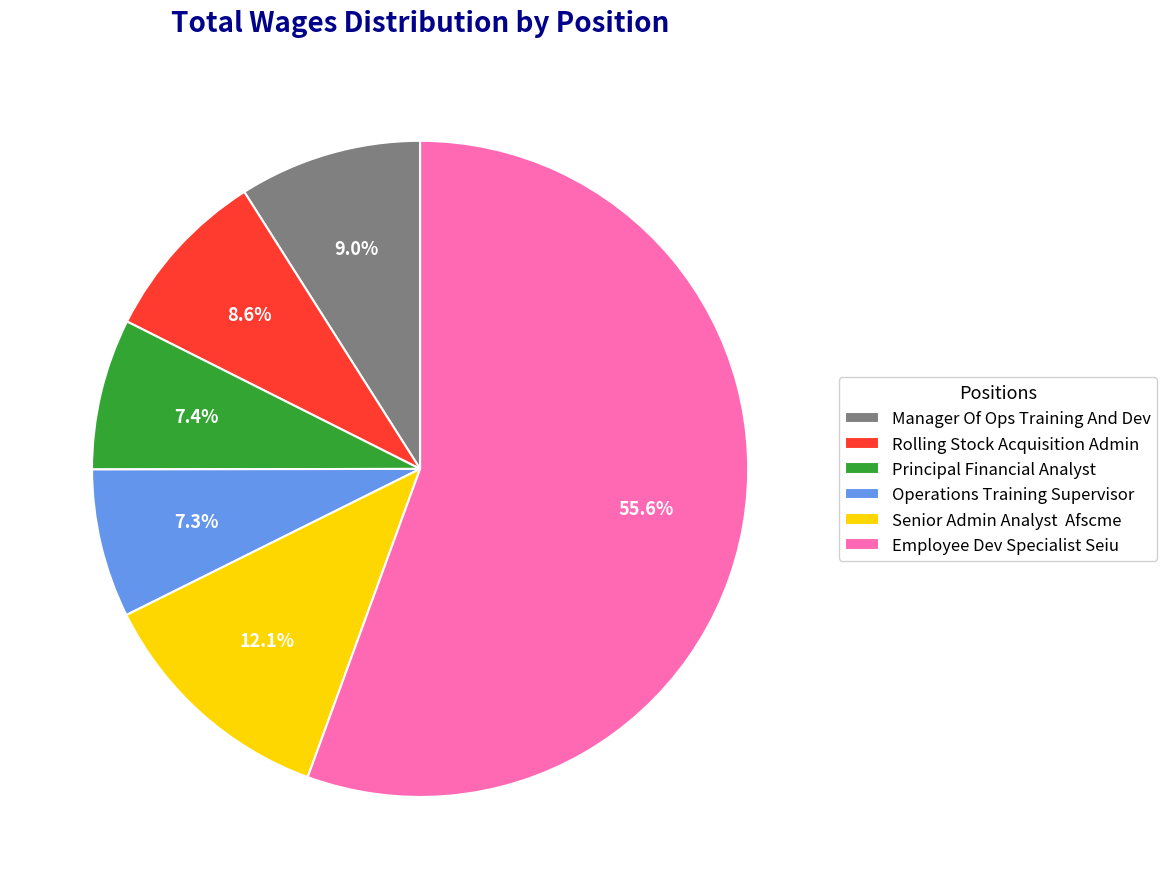

Do Operations Training Supervisor and Employee Dev Specialist Seiu together represent more than half of the pie?

Yes